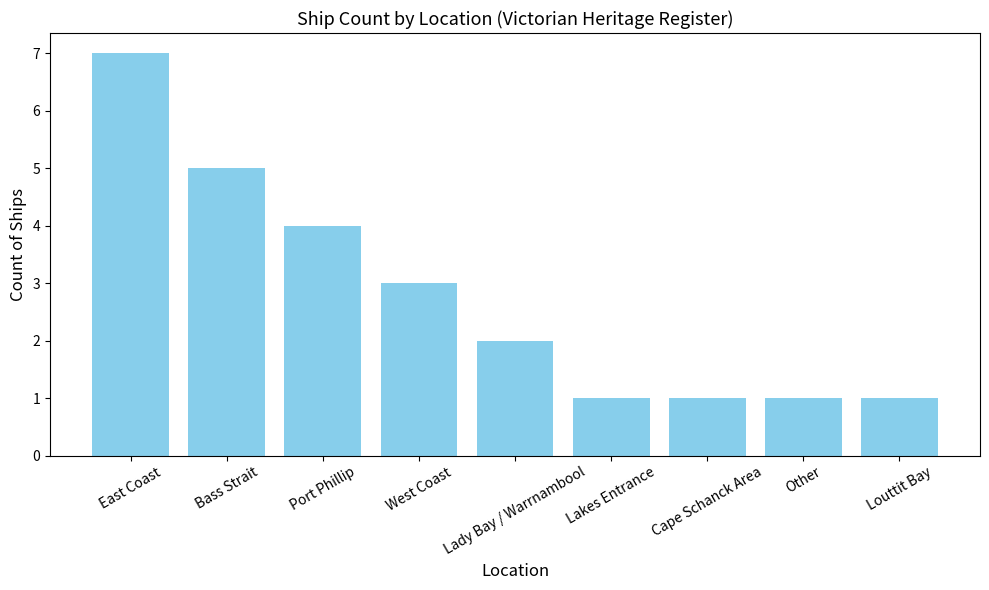

What value does the data have at Port Phillip?

4